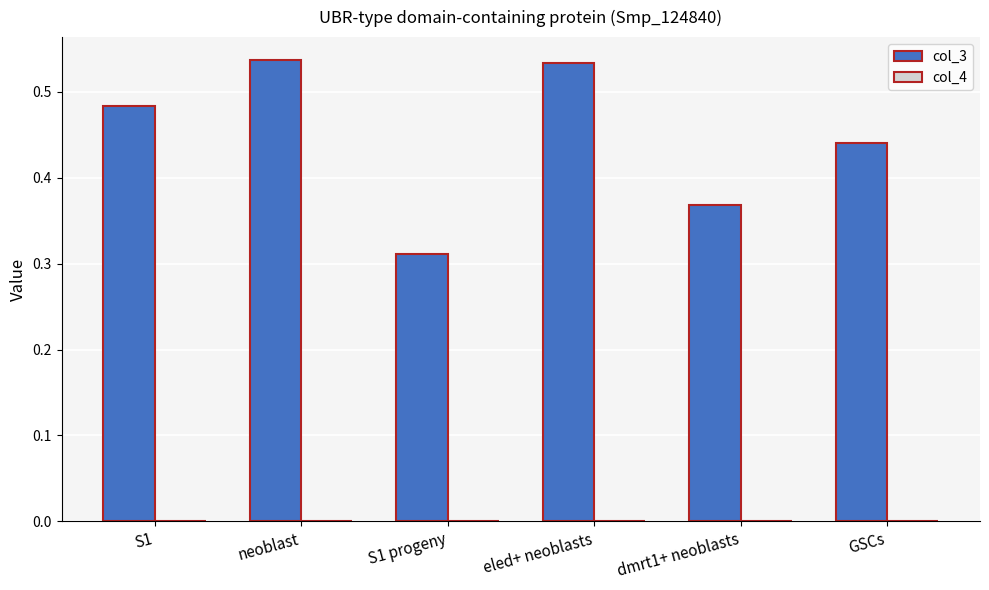

Is it true that col_3 equals 0.5 at S1 progeny?

False